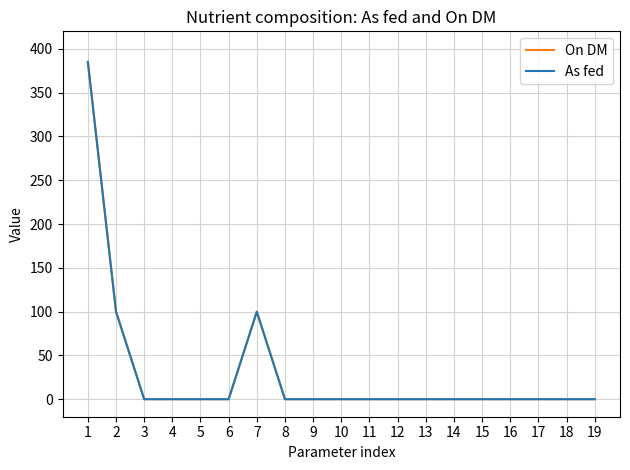

Is this an area chart (filled region under the line)?

No